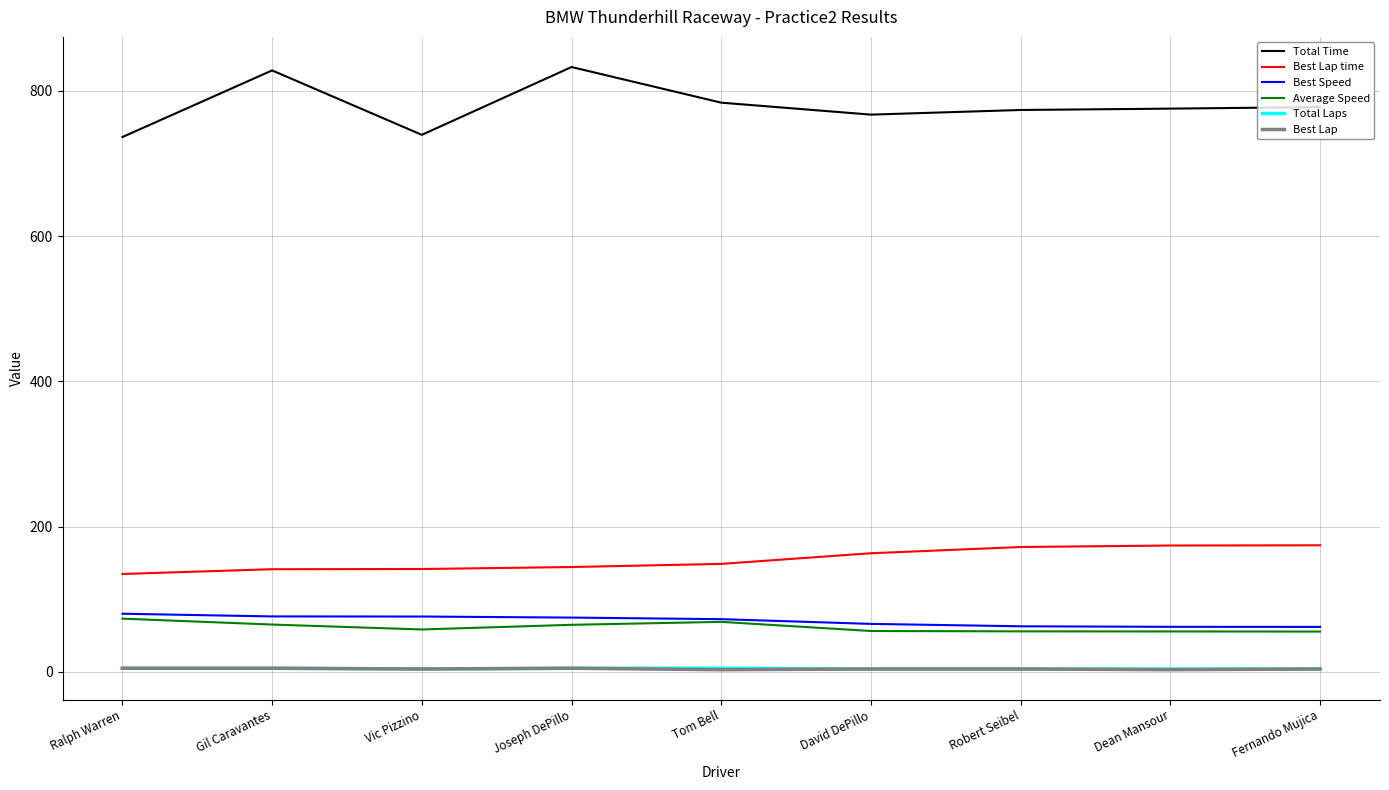

What is the total value across all series at Vic Pizzino?

1023.9